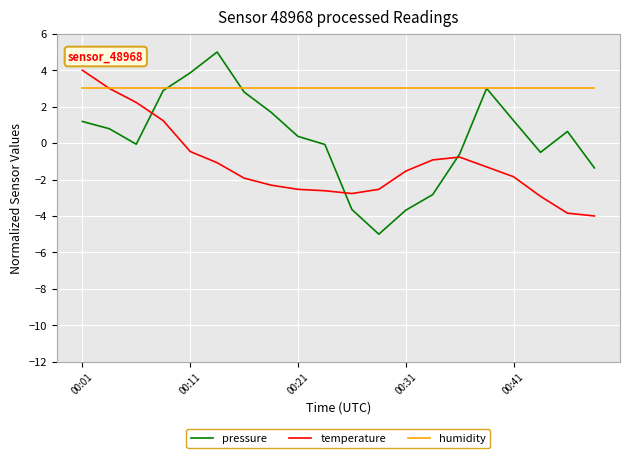

Rank the series by their maximum value, from highest to lowest.

pressure, temperature, humidity